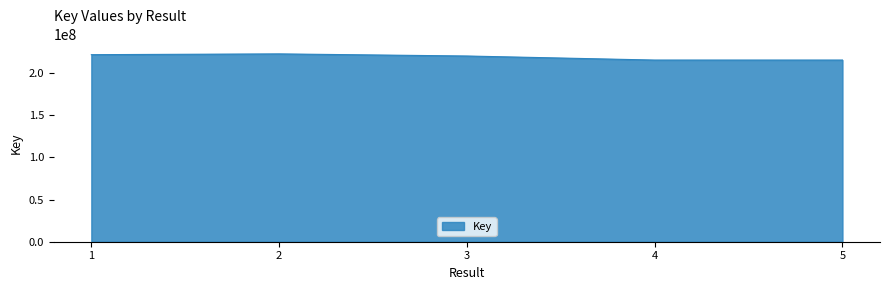

How many series are shown in this chart?

1